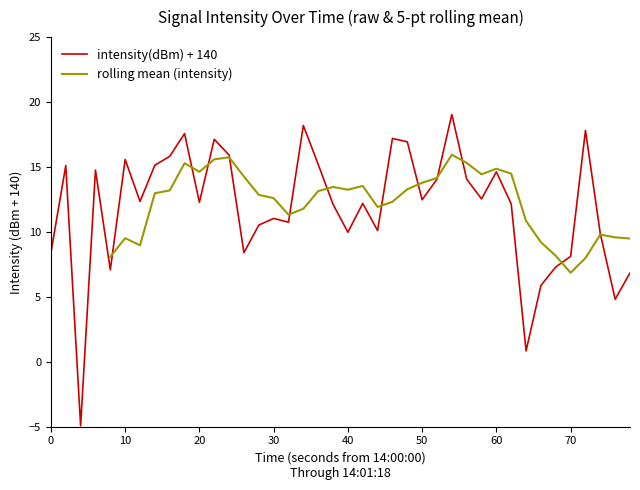

What is the minimum value for intensity(dBm) + 140?

-4.9